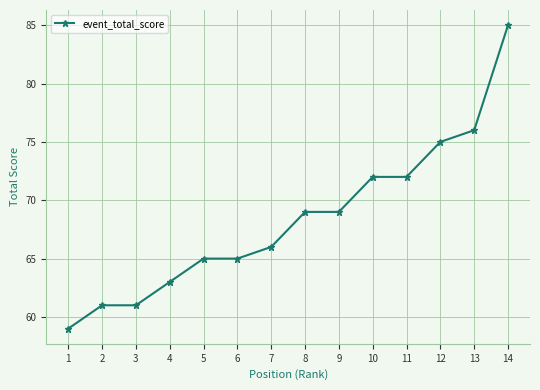

What is the ratio of the value at 3 to the value at 5?

0.9